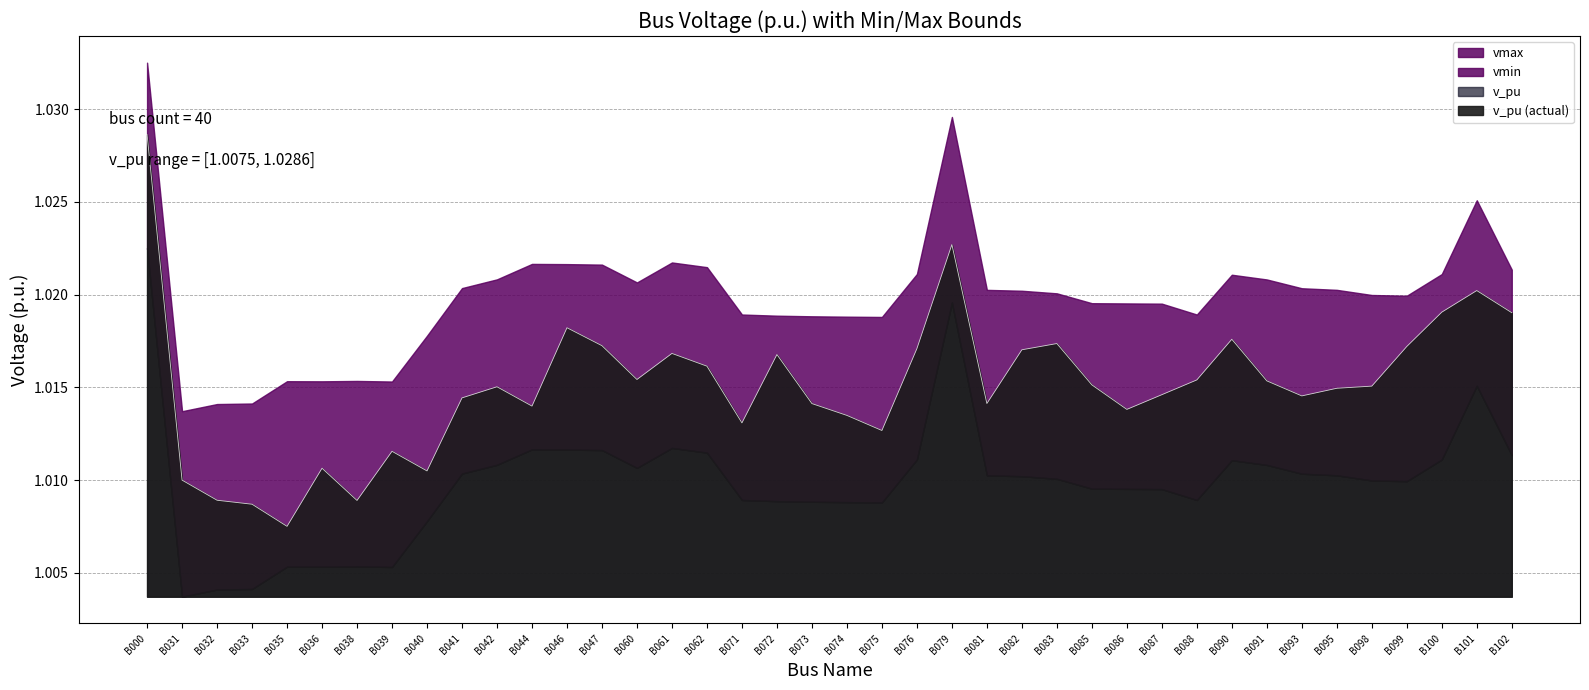

Does the chart have visible grid lines?

Yes